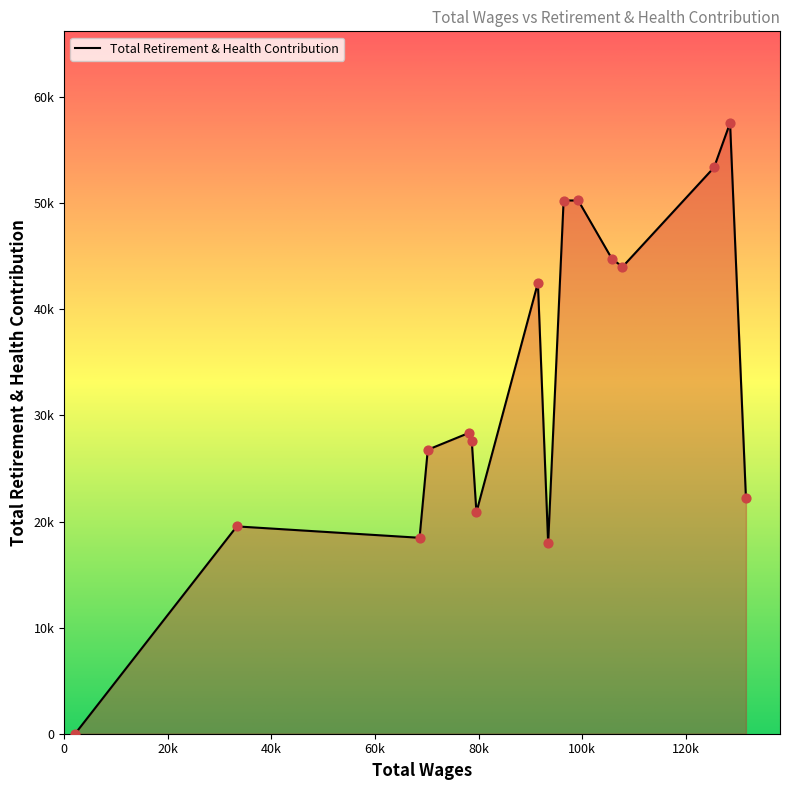

Does the chart have visible grid lines?

No